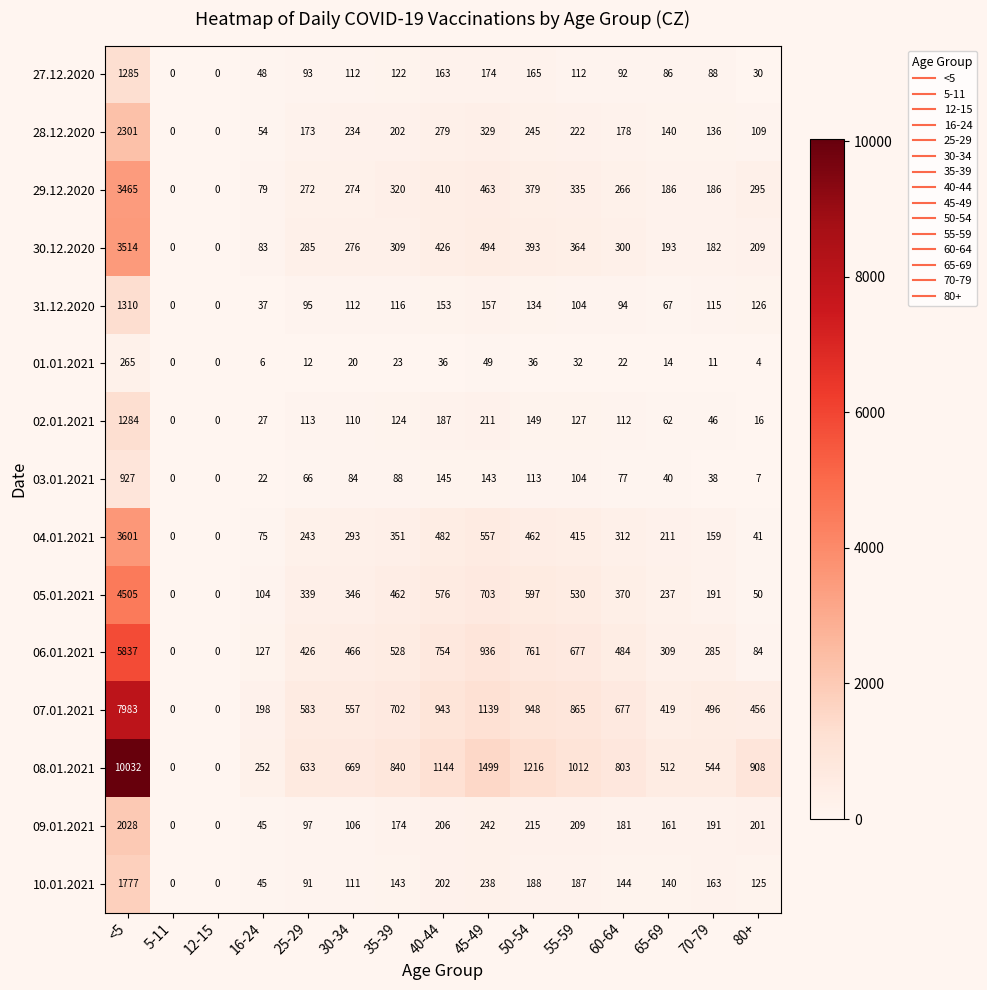

What is the sum of all 27.12.2020 values?

2570